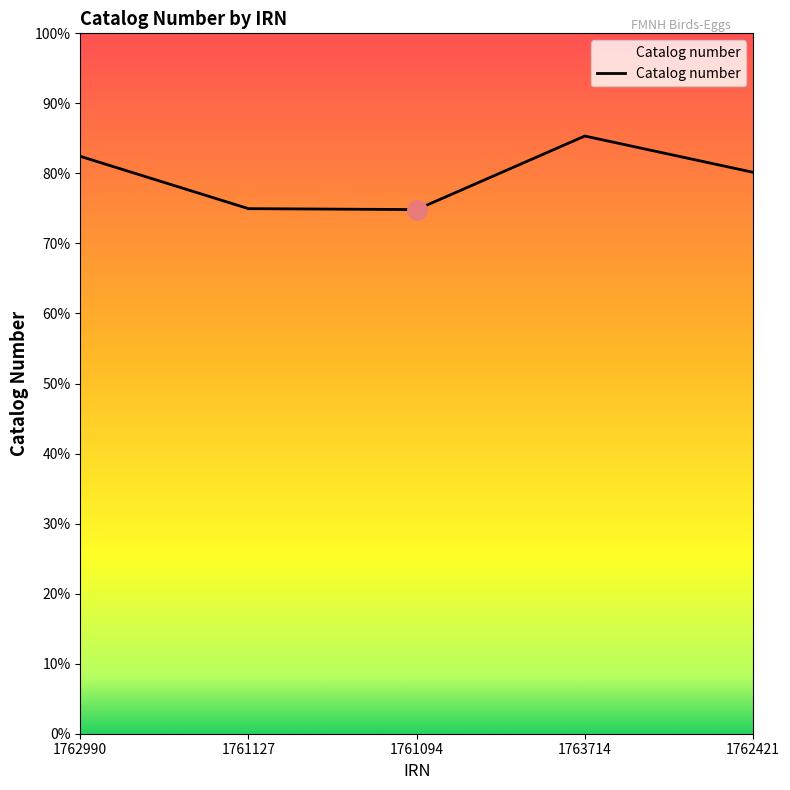

What is the sum of all values?

99435